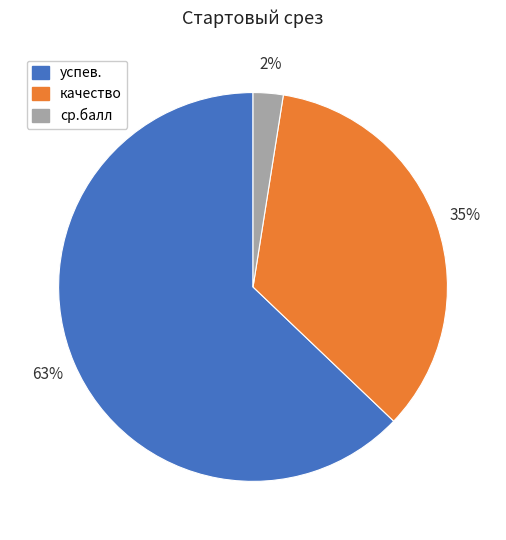

Is it true that успев. is 55% of the pie?

False